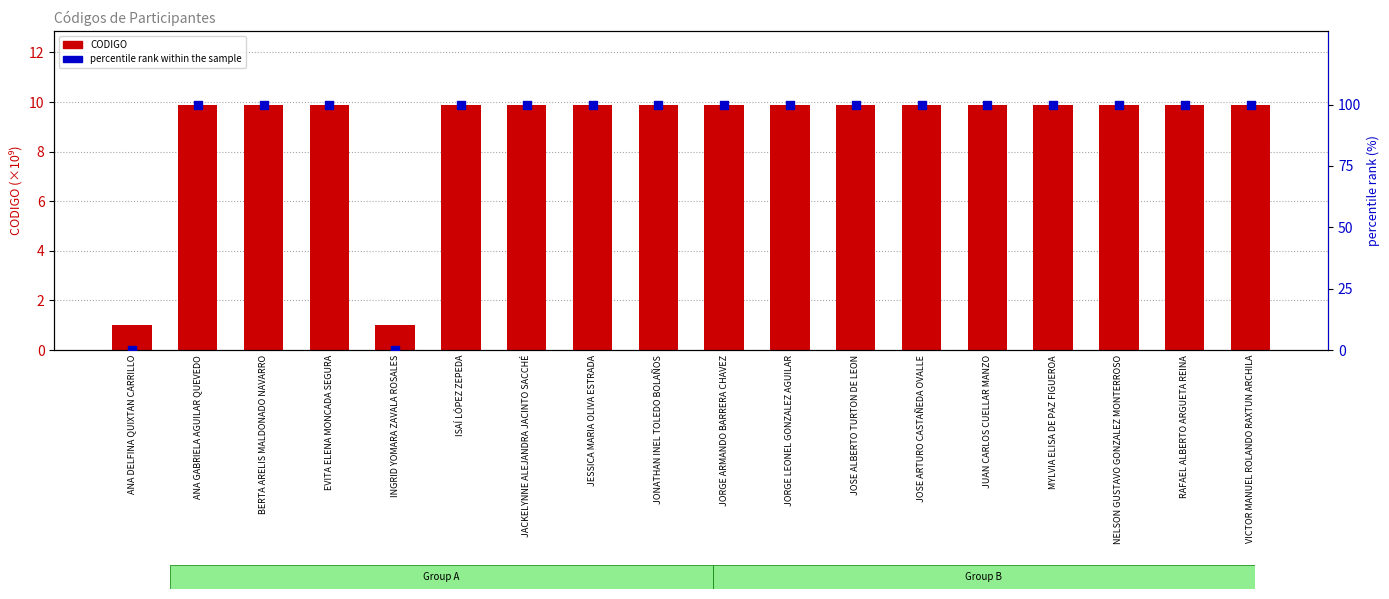

What are all the series names shown in the legend?

CODIGO, percentile rank within the sample